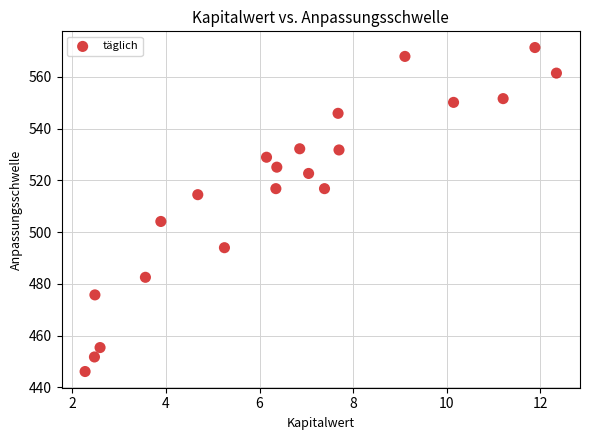

What Y value in the scatter plot is closest to 508?

504.1